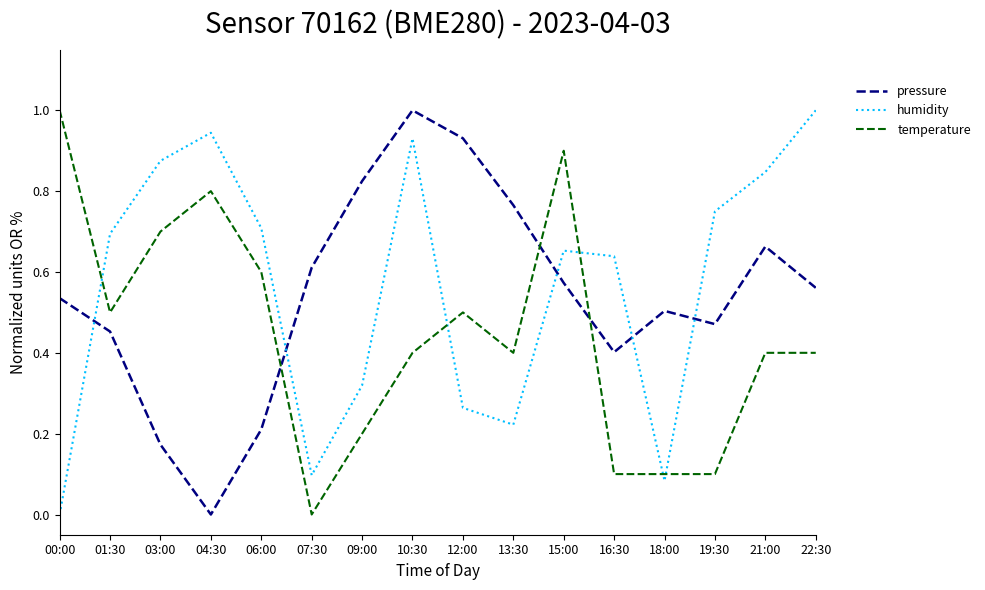

True or false: temperature and humidity intersect in this chart.

True